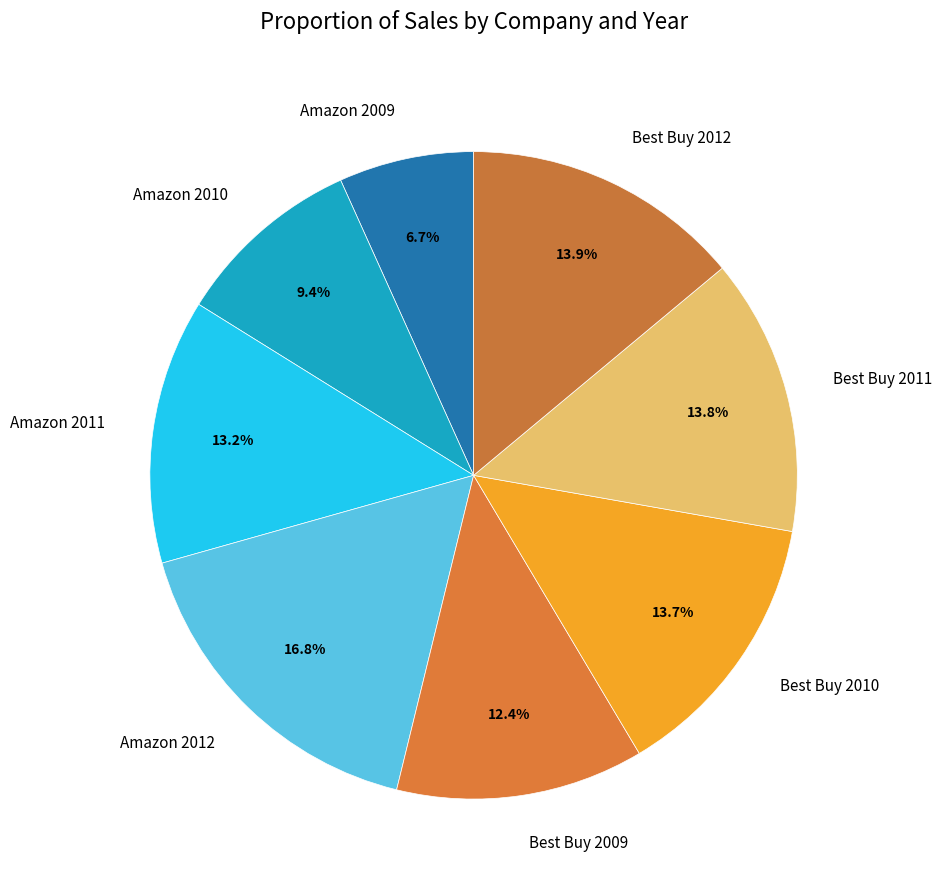

To the nearest percent, what percentage of the pie is Best Buy 2010?

14%